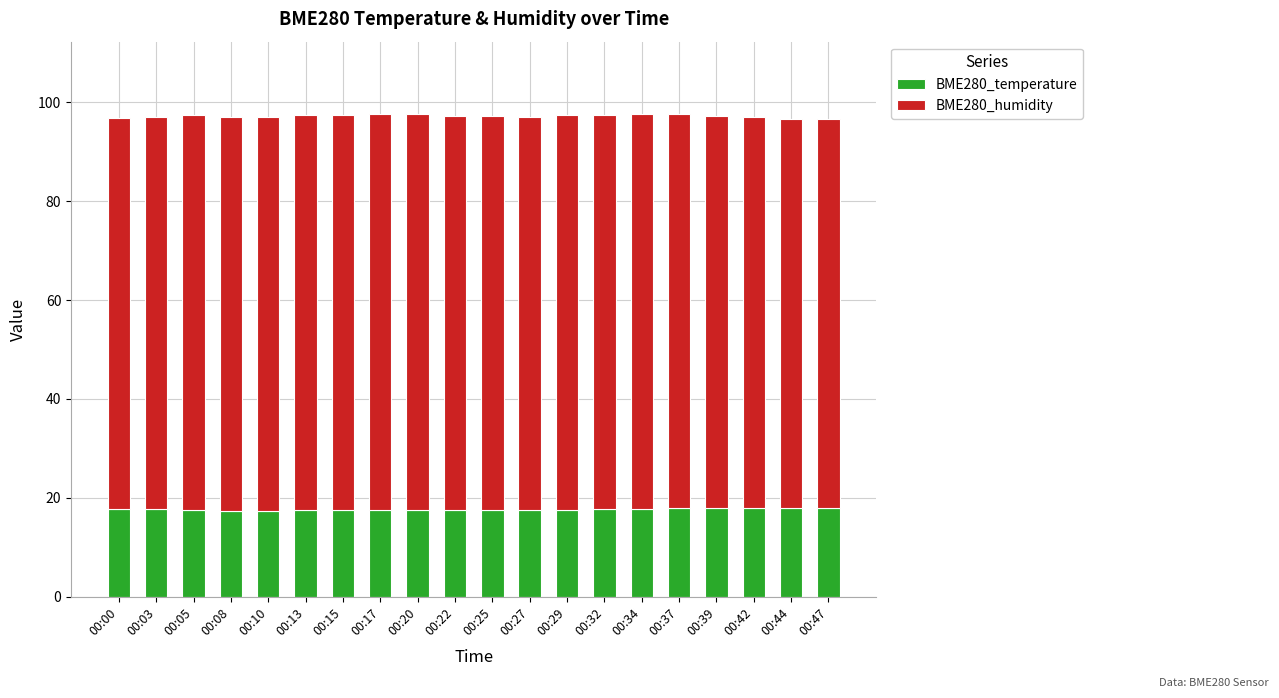

The BME280_temperature series shows 26.2 at 00:32. True or false?

False